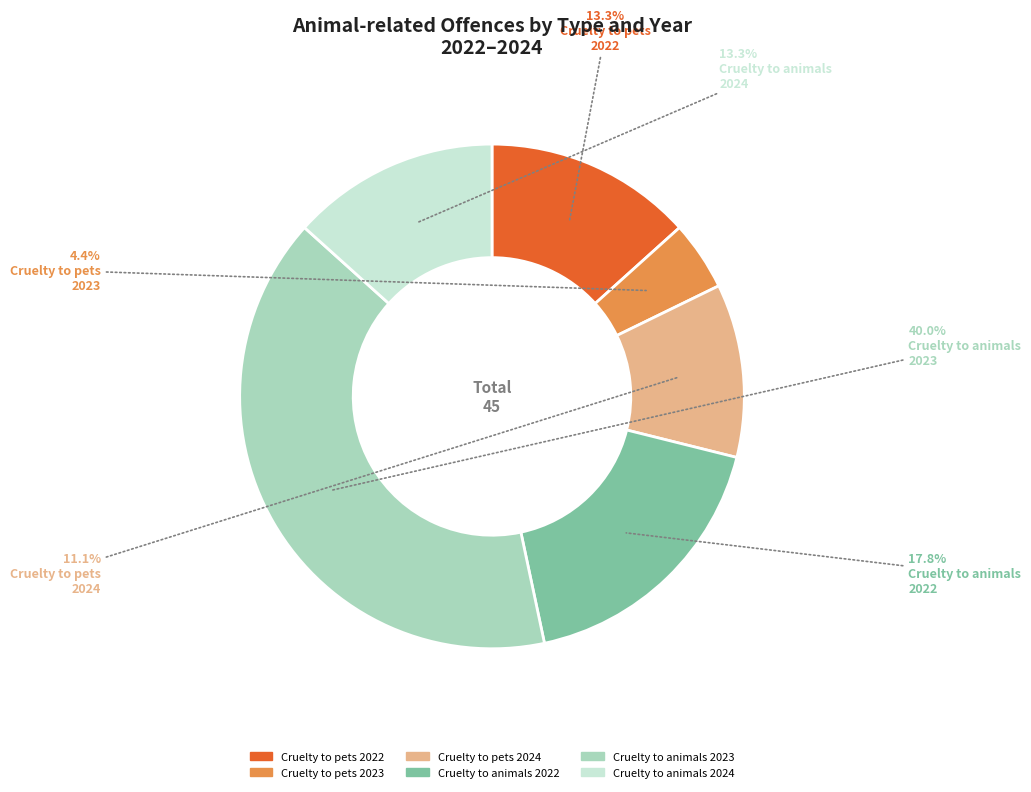

Does any single category account for the majority?

No